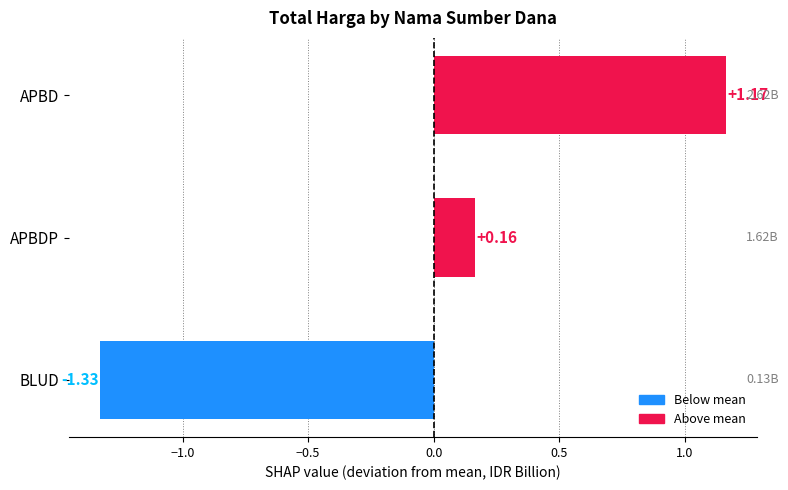

Between APBD and BLUD, which is larger?

APBD